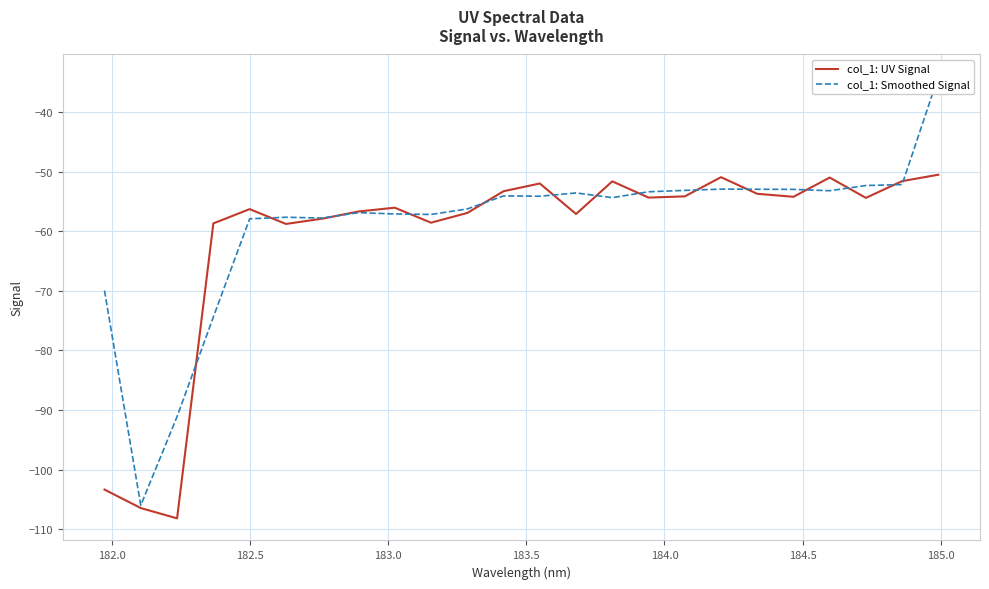

What is the lowest value of the col_1: UV Signal series?

-108.2